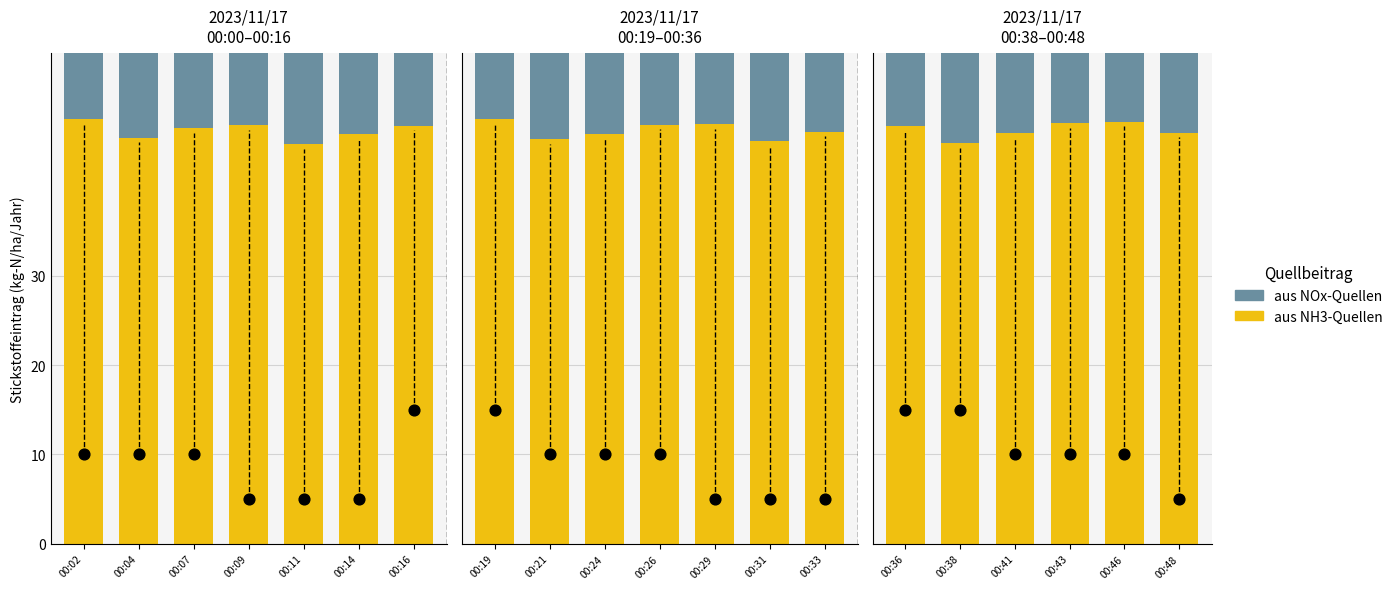

Which series has the largest total across all categories?

aus NH3-Quellen